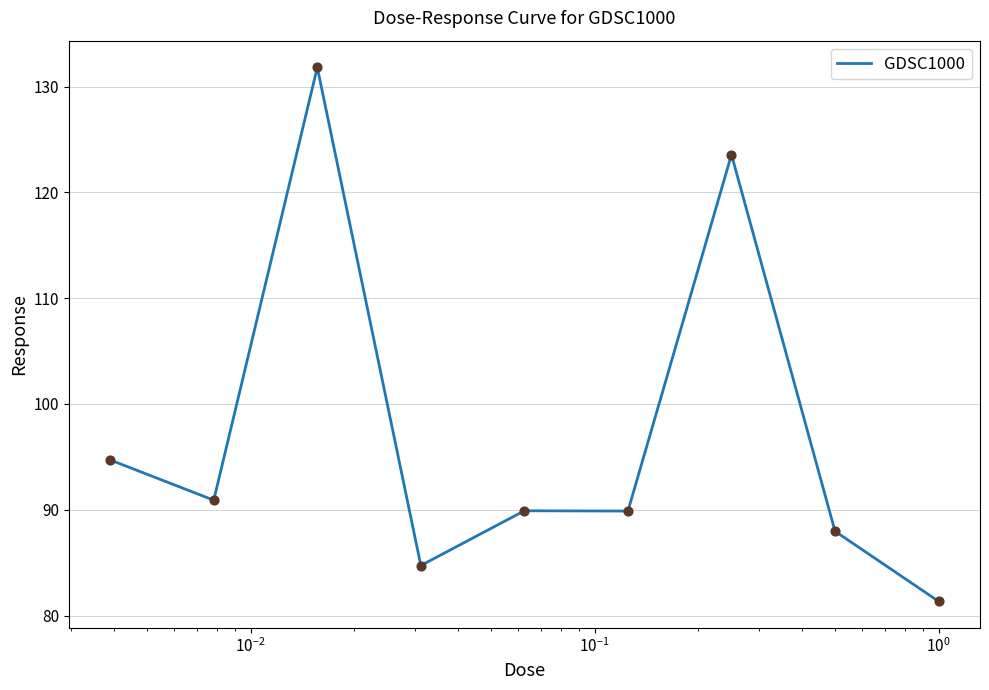

What is the greatest value displayed?

131.8